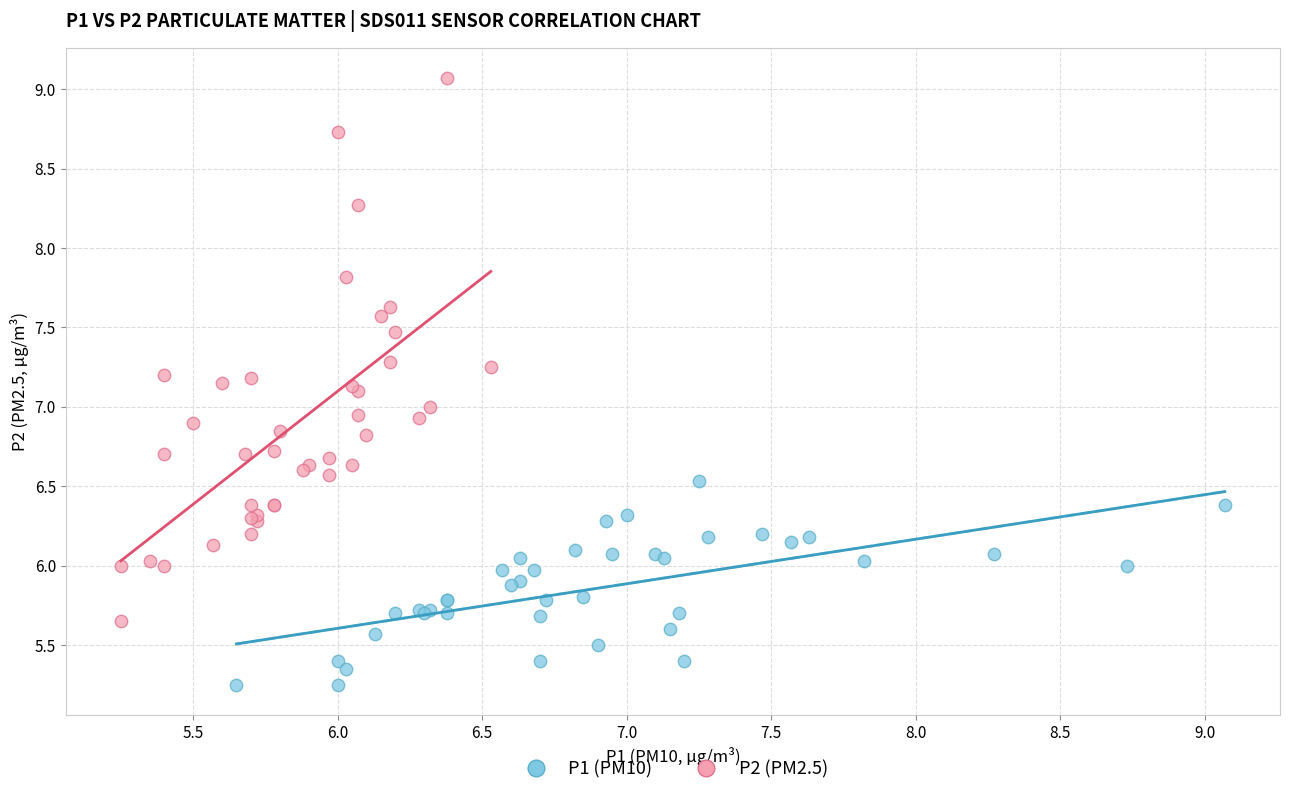

Which series reaches the maximum Y coordinate?

P2 (PM2.5)